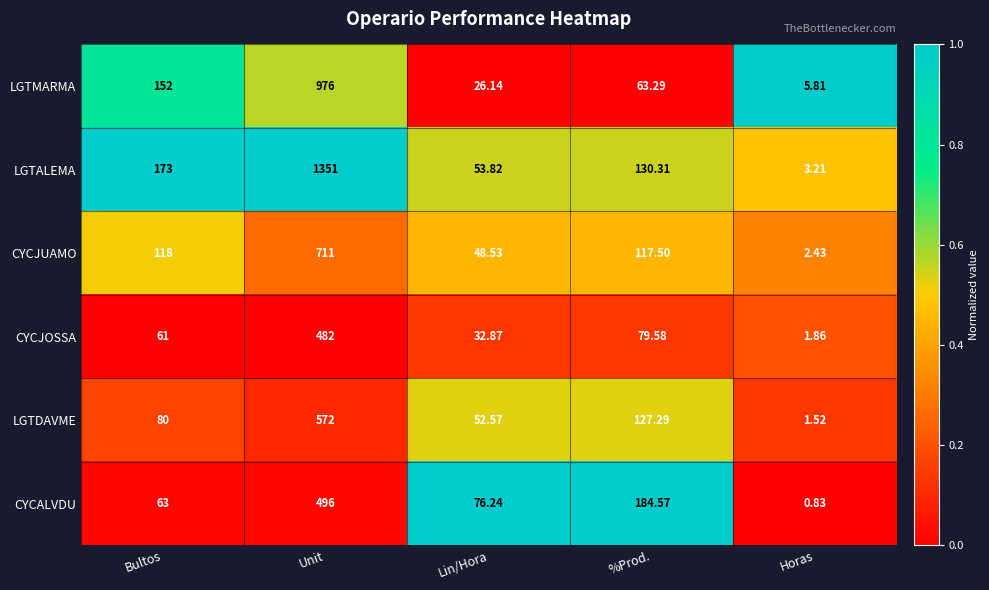

Which series has the largest total across all categories?

LGTALEMA